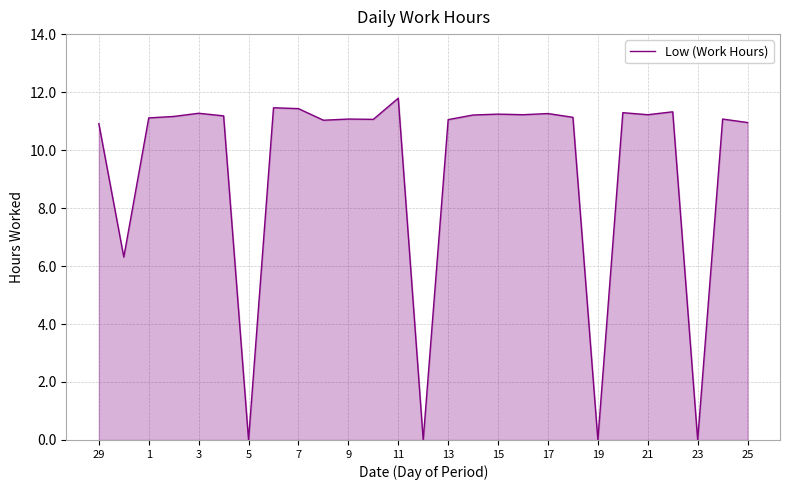

What is the difference between the maximum and minimum values?

11.8